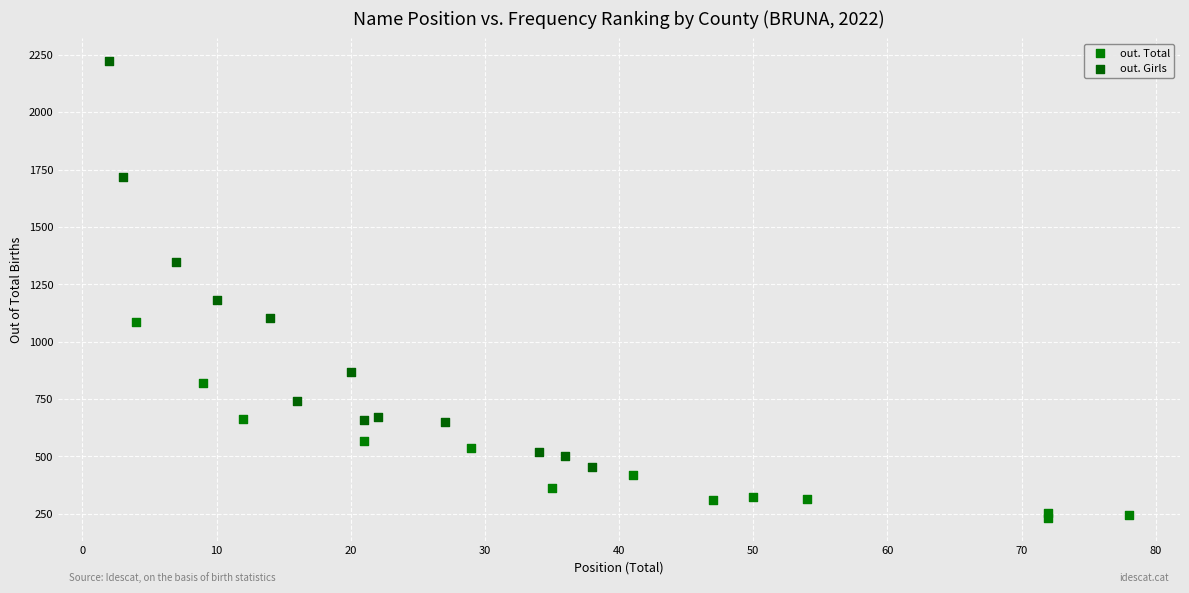

Which series reaches the minimum Y coordinate?

out. Total